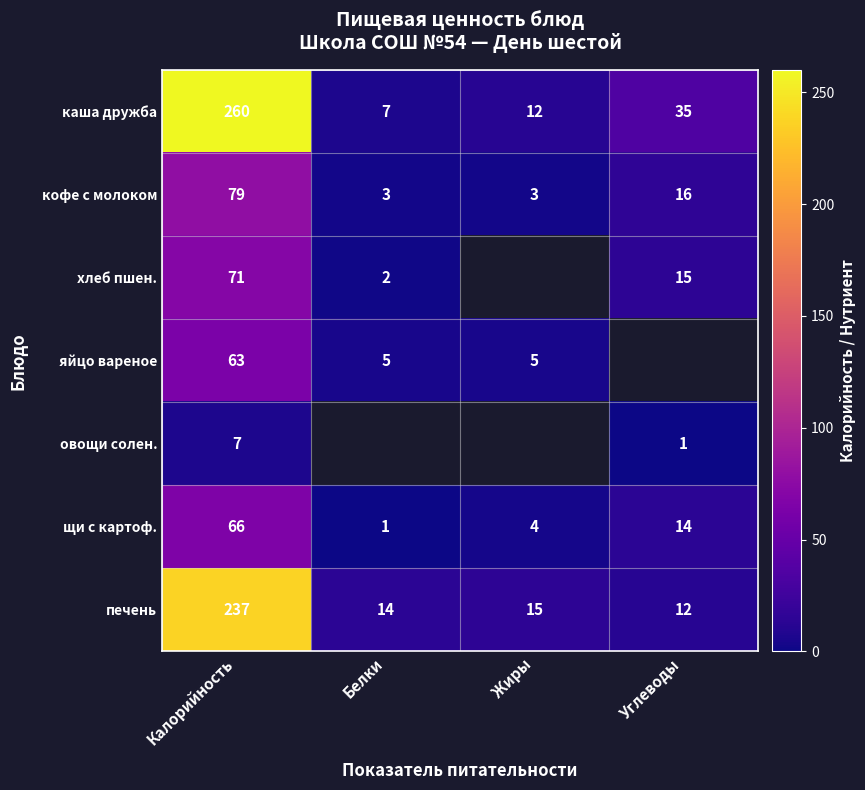

How many data points does each series have?

4